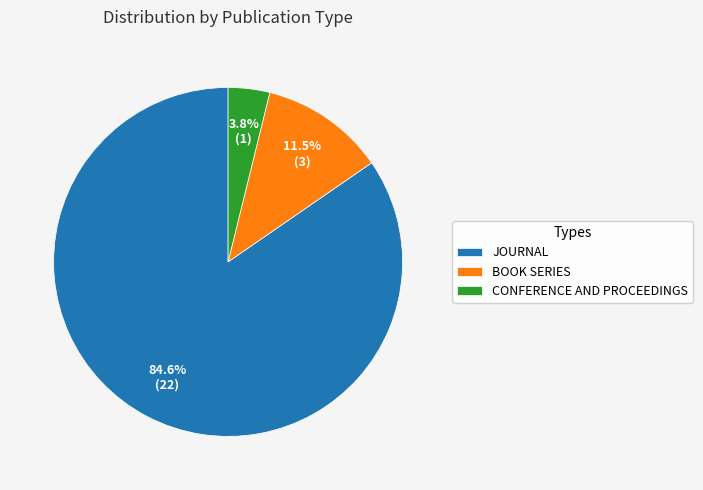

How many slices are in this pie chart?

3